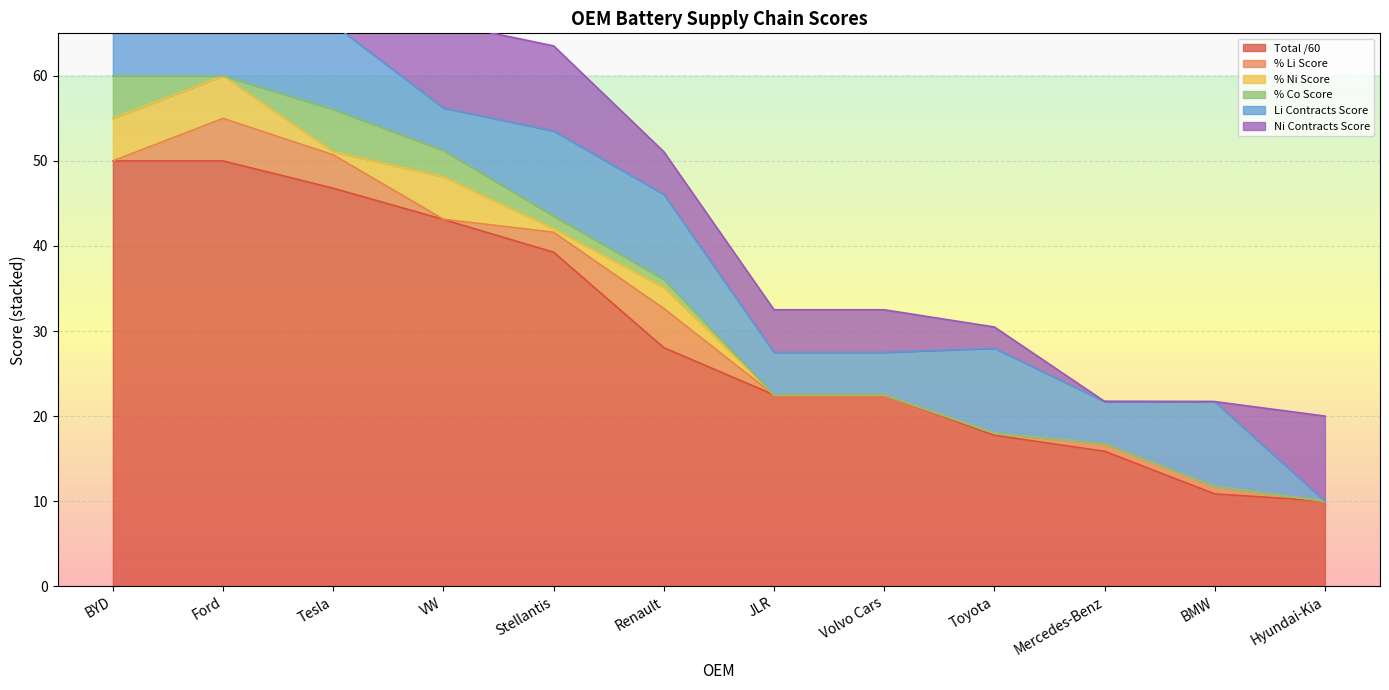

Which series has the widest spread of values?

Total /60